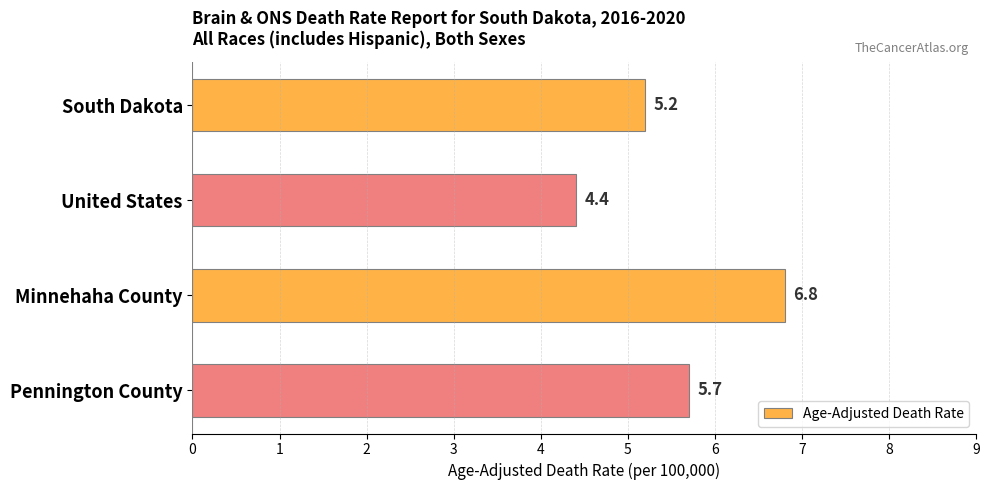

What is the label of the 3rd bar from the top?

Minnehaha County